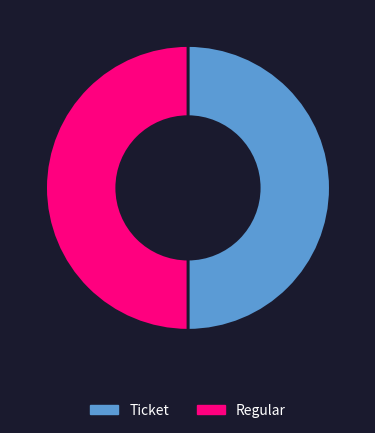

Is the sum of Ticket and Regular greater than half?

Yes